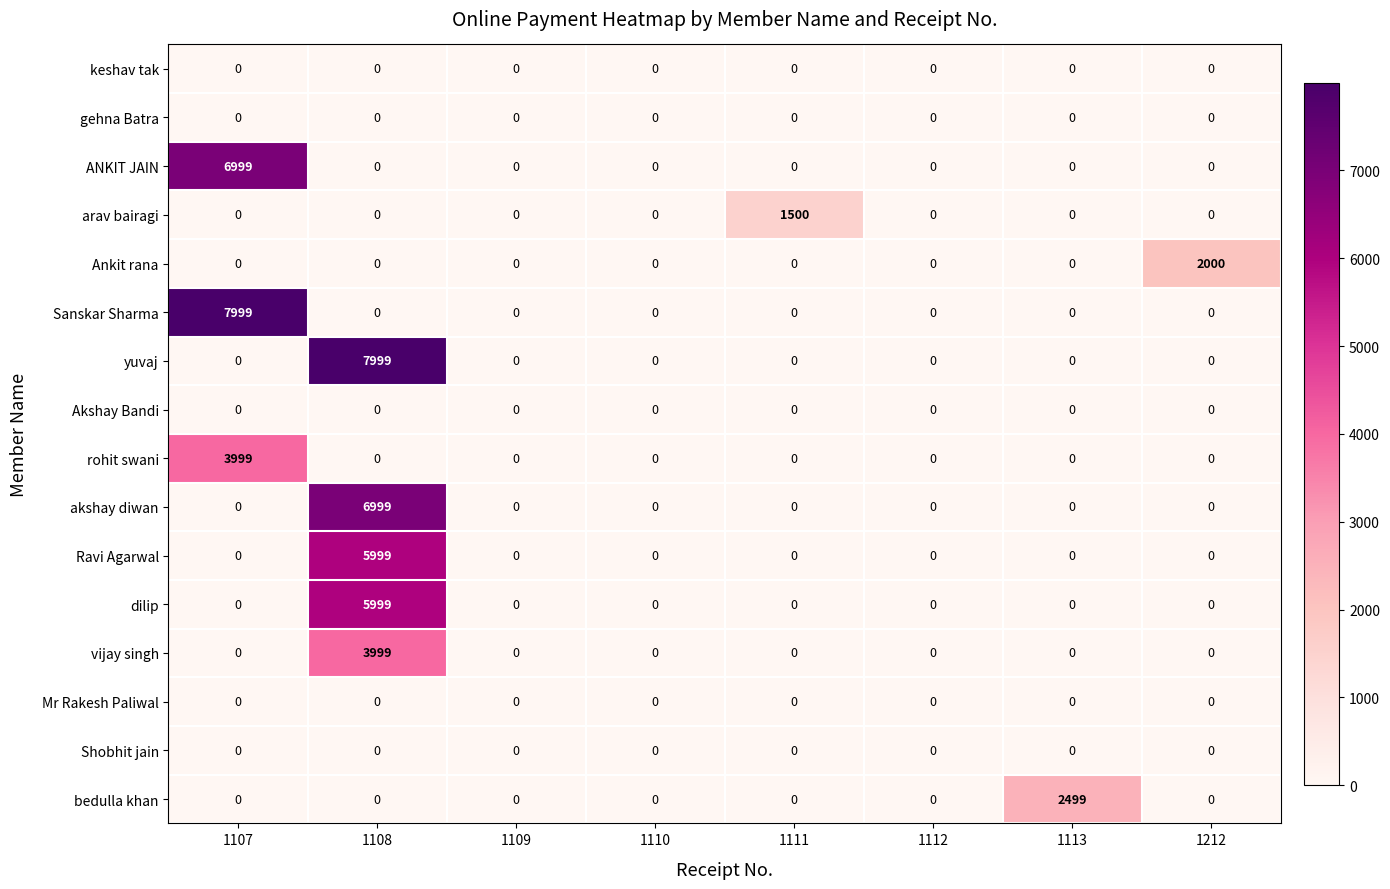

At which category is the sum across all series the highest?

1108